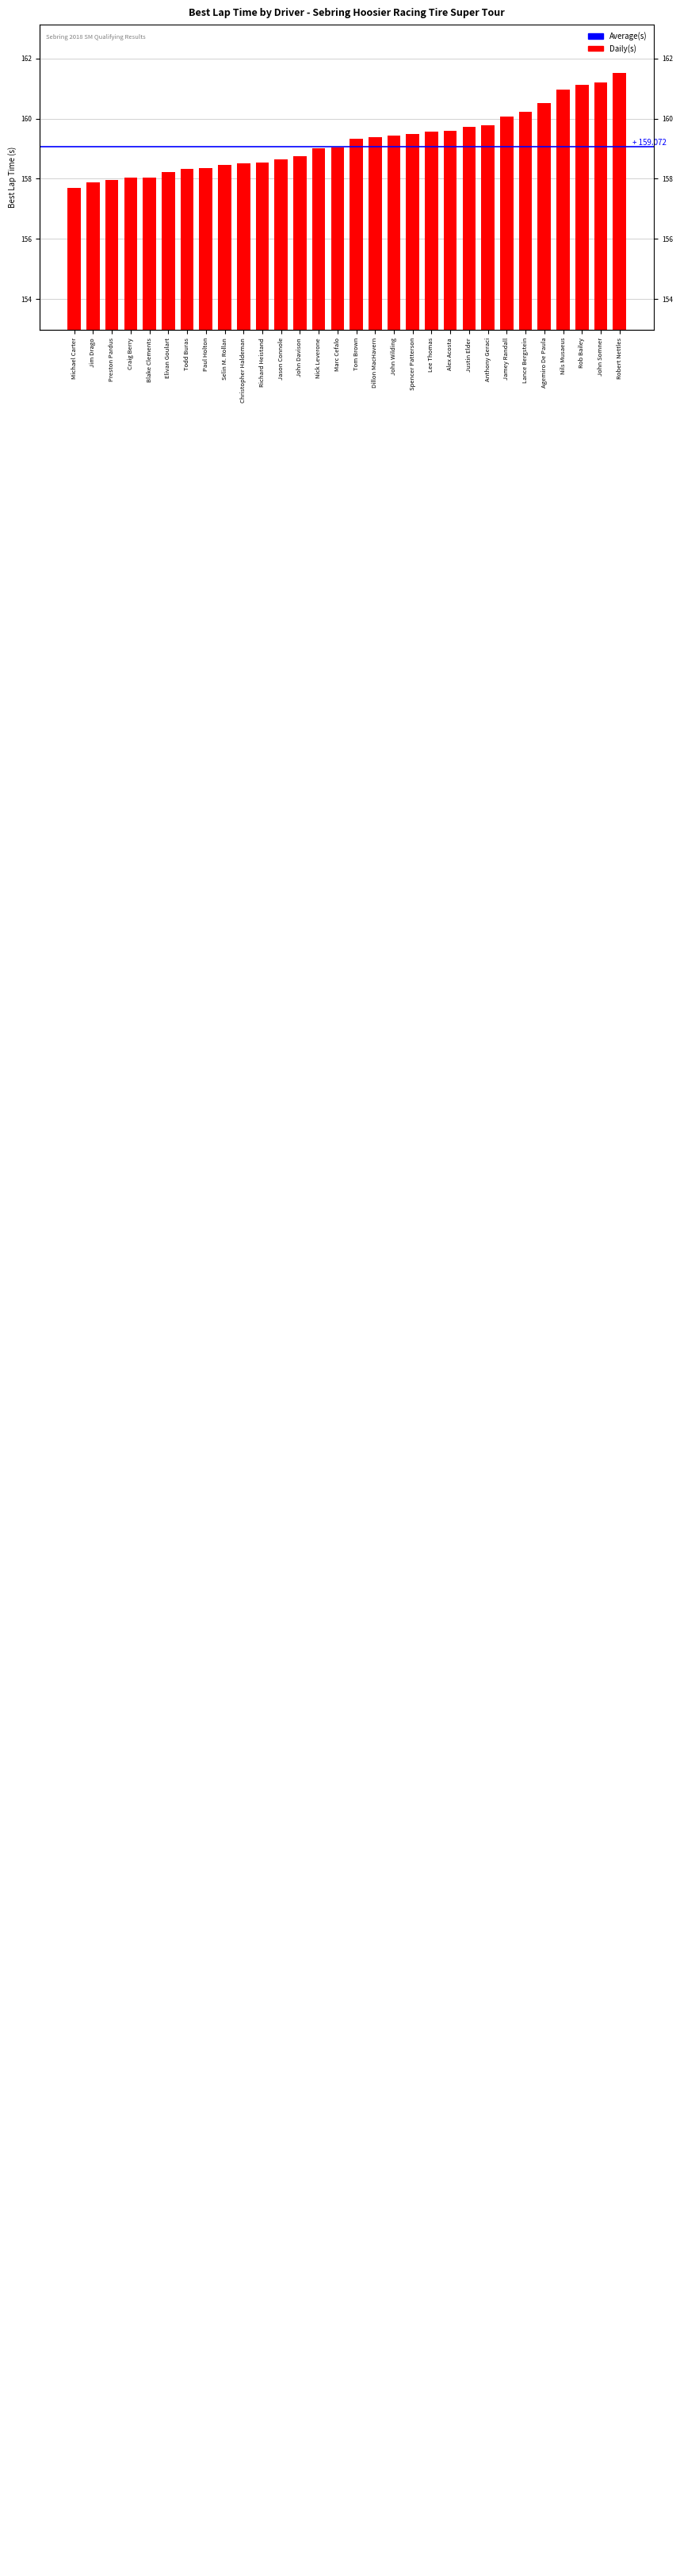

What is the sum of all values?

4777.3